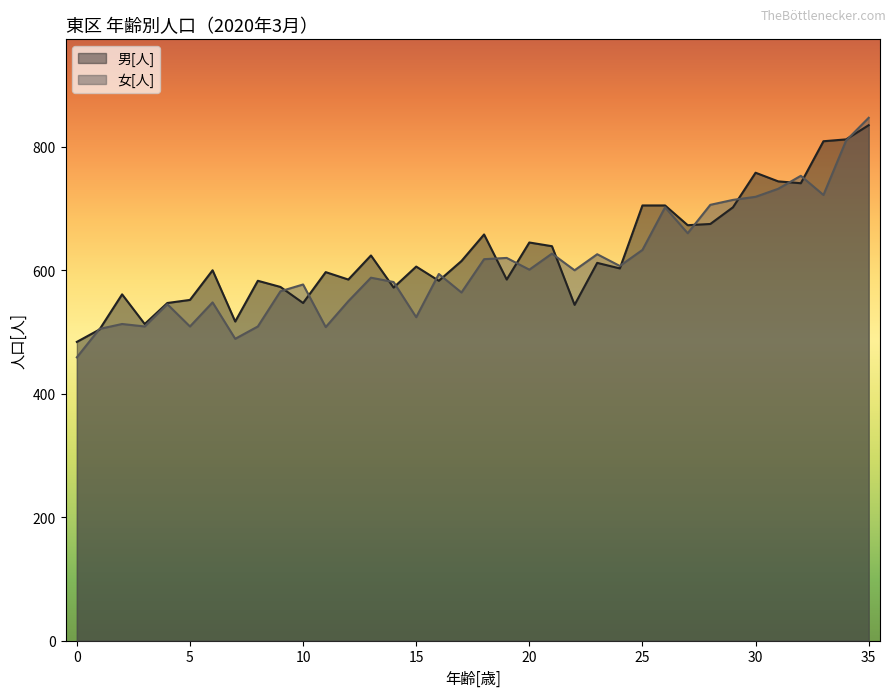

The value of 男[人] at 33 is 809. True or false?

True